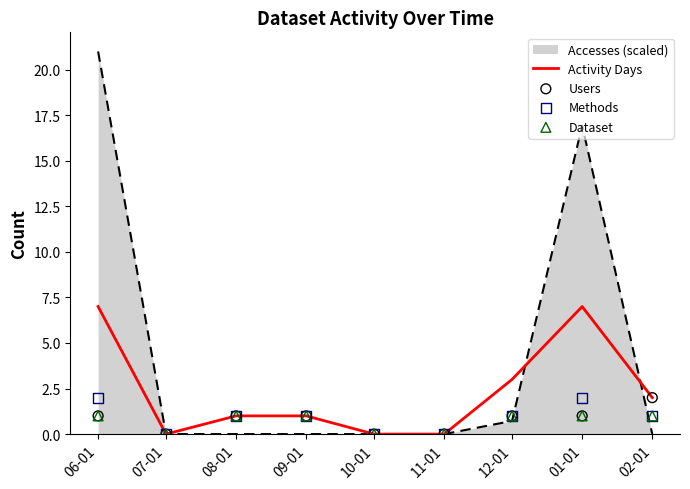

At which category is the sum across all series the highest?

06-01